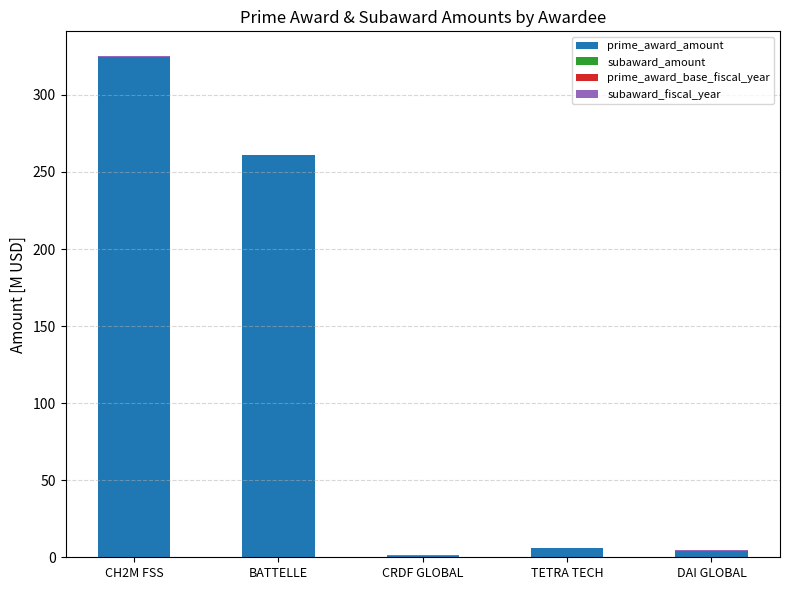

What is the sum of all prime_award_amount values?

596.3